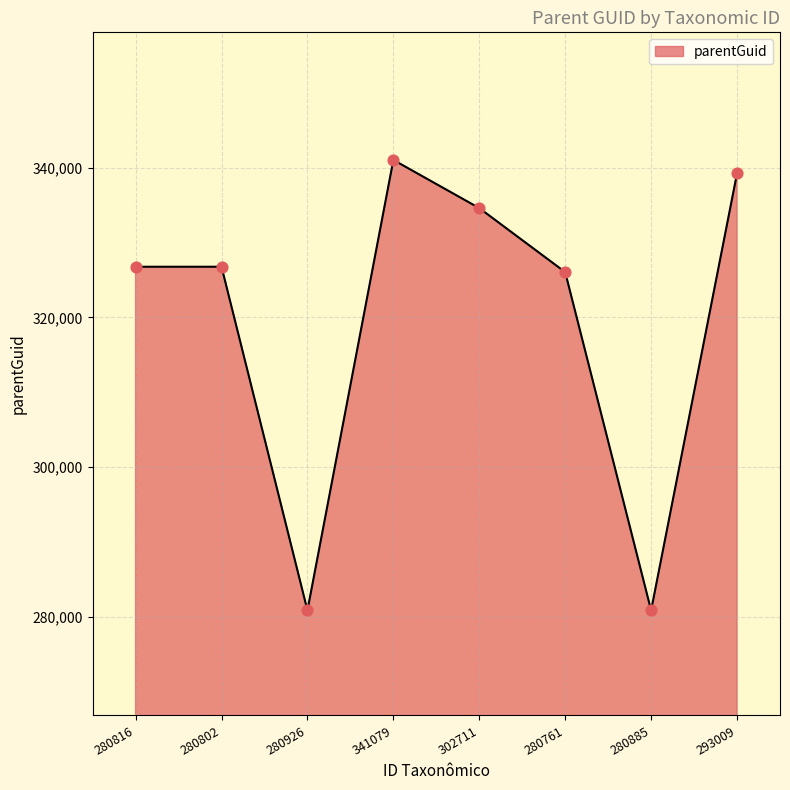

What is the ratio of the value at 302711 to the value at 280802?

1.0